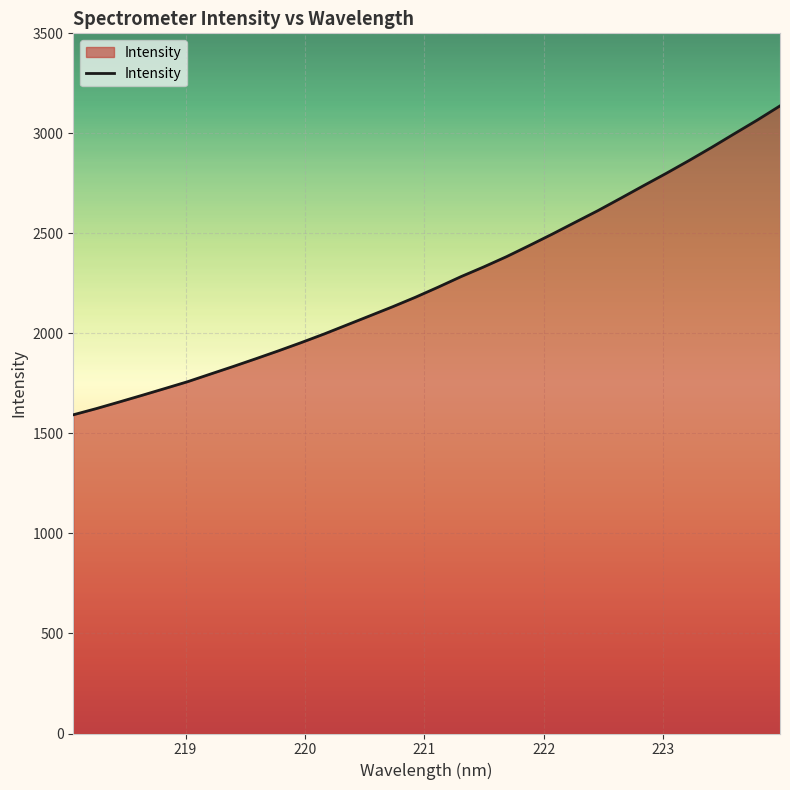

What is the difference between the maximum and minimum values?

1544.1